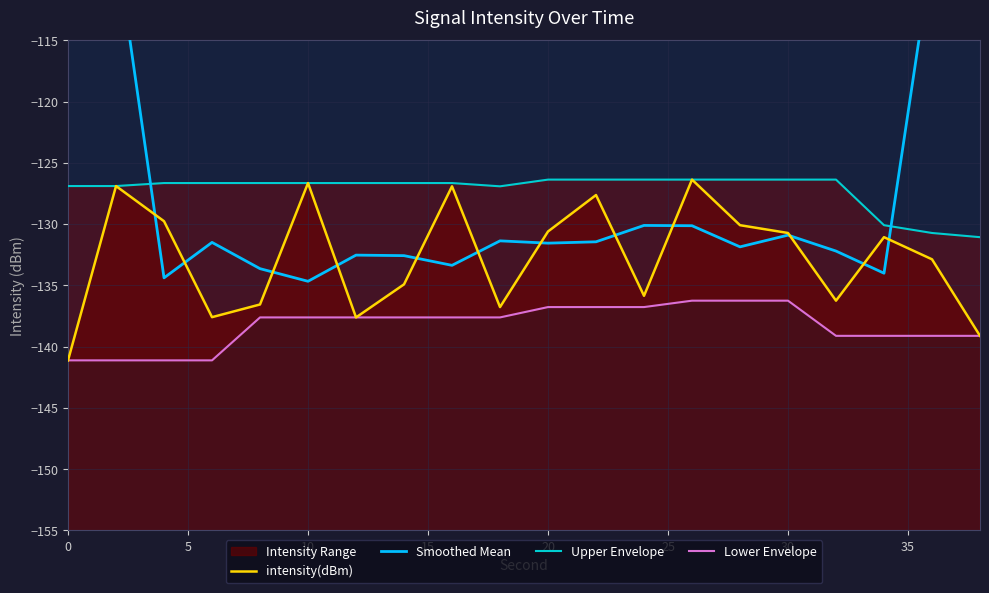

What is the value of the Upper Envelope point at the 13th from the left?

-126.4